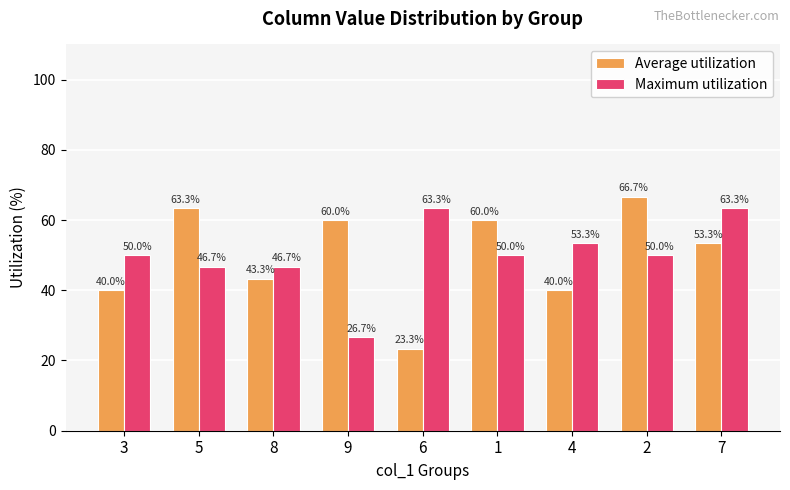

List the series in order of their peak value, highest first.

Average utilization, Maximum utilization